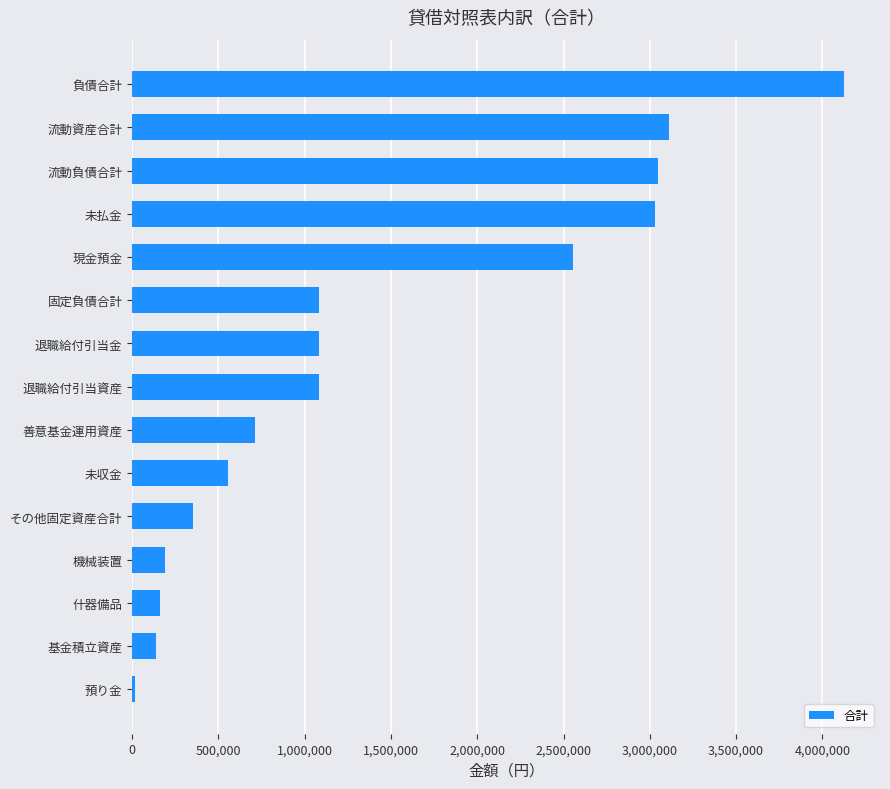

What value does the data have at 負債合計?

4127775